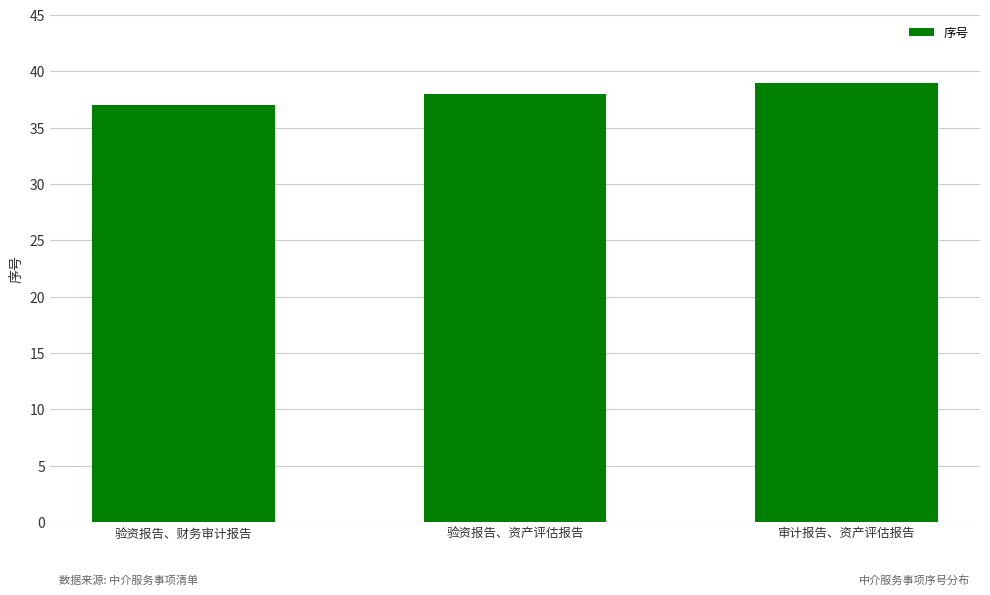

What is the value of the 1st bar from the left?

37